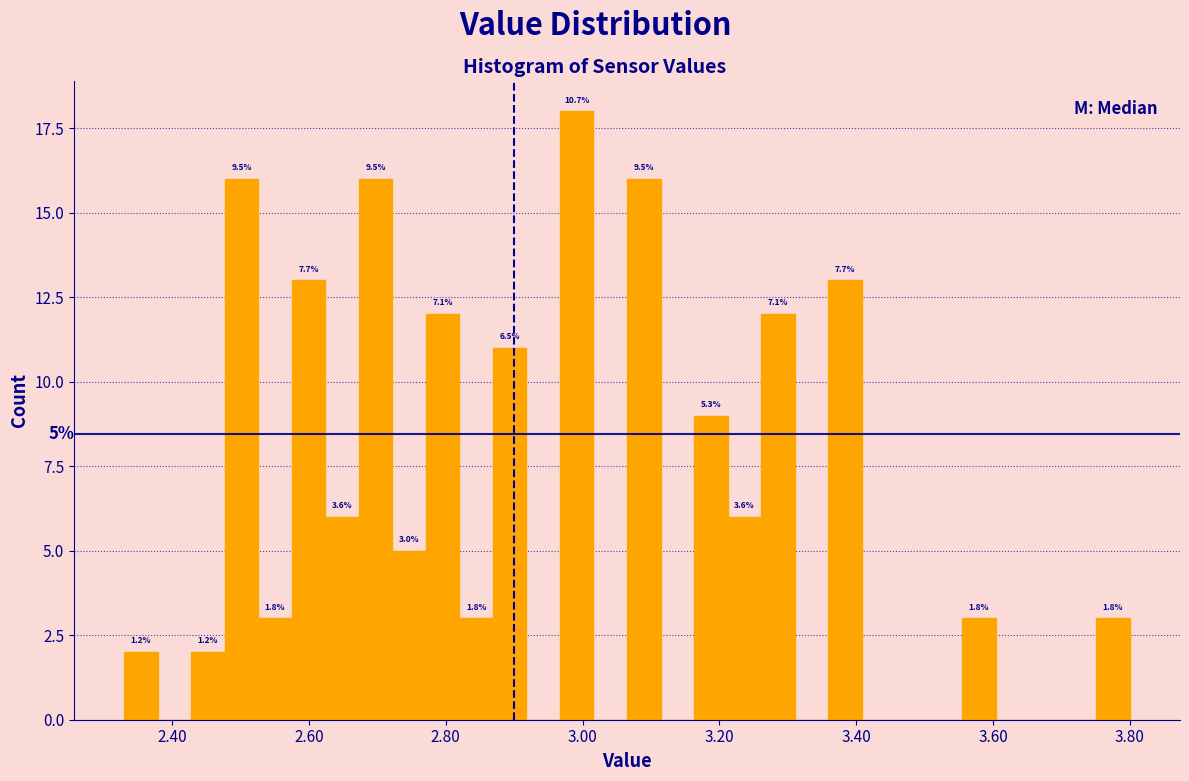

Read against the x-axis, roughly where is the centre of the tallest bar?

3.00